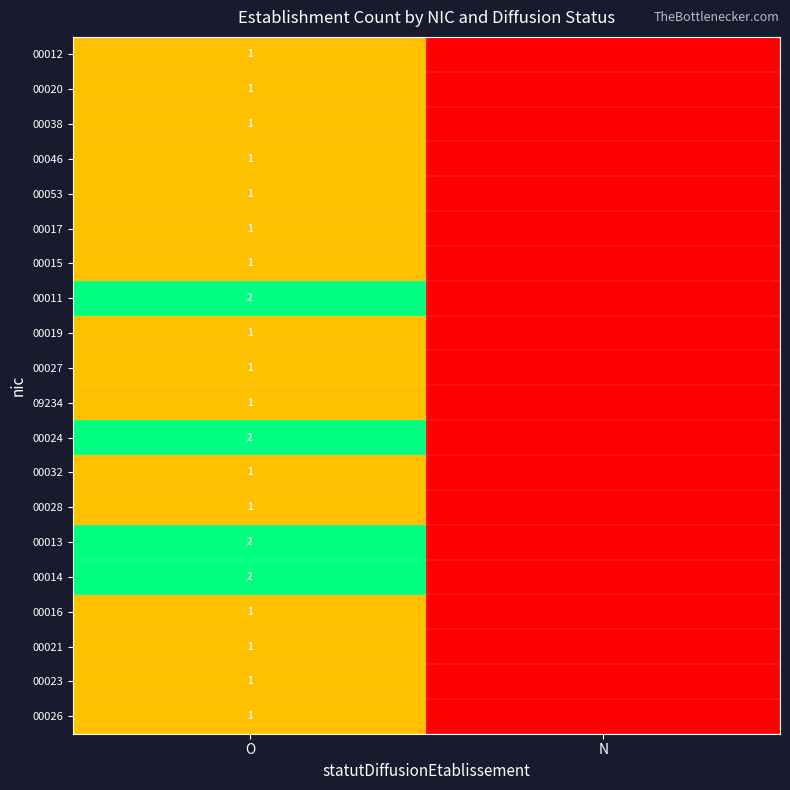

The value of 09234 at O is 2. True or false?

False